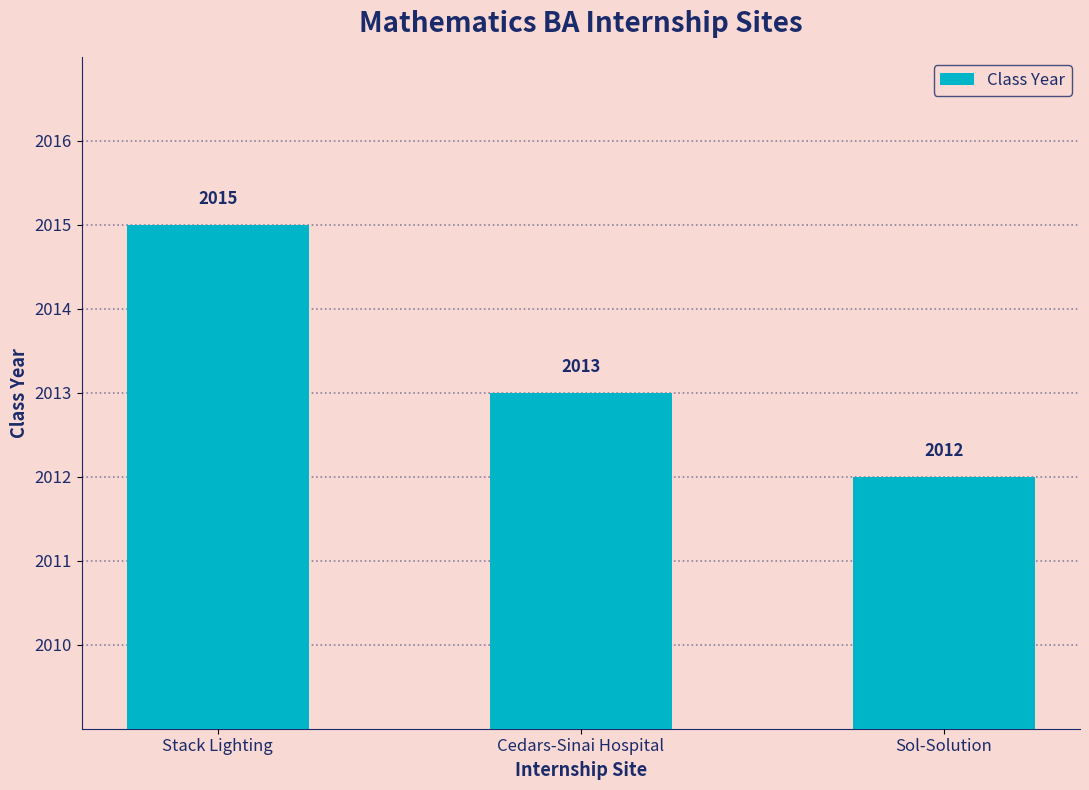

What value does the data have at Sol-Solution?

2012